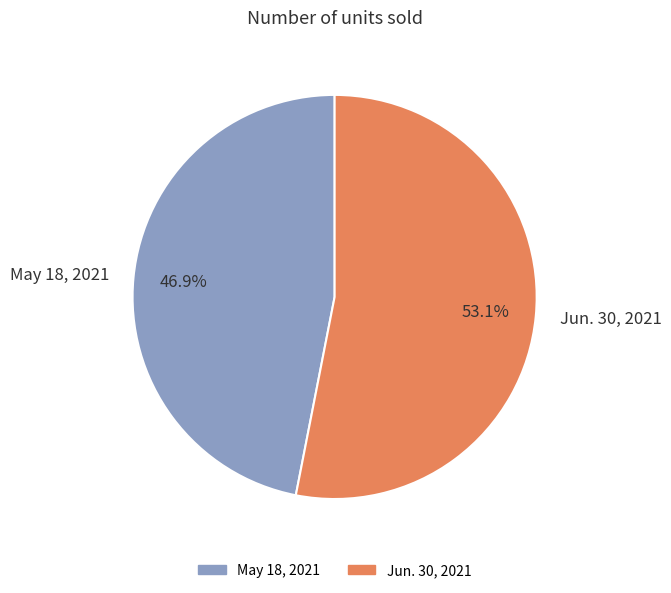

To the nearest percent, what portion does May 18, 2021 represent?

47%